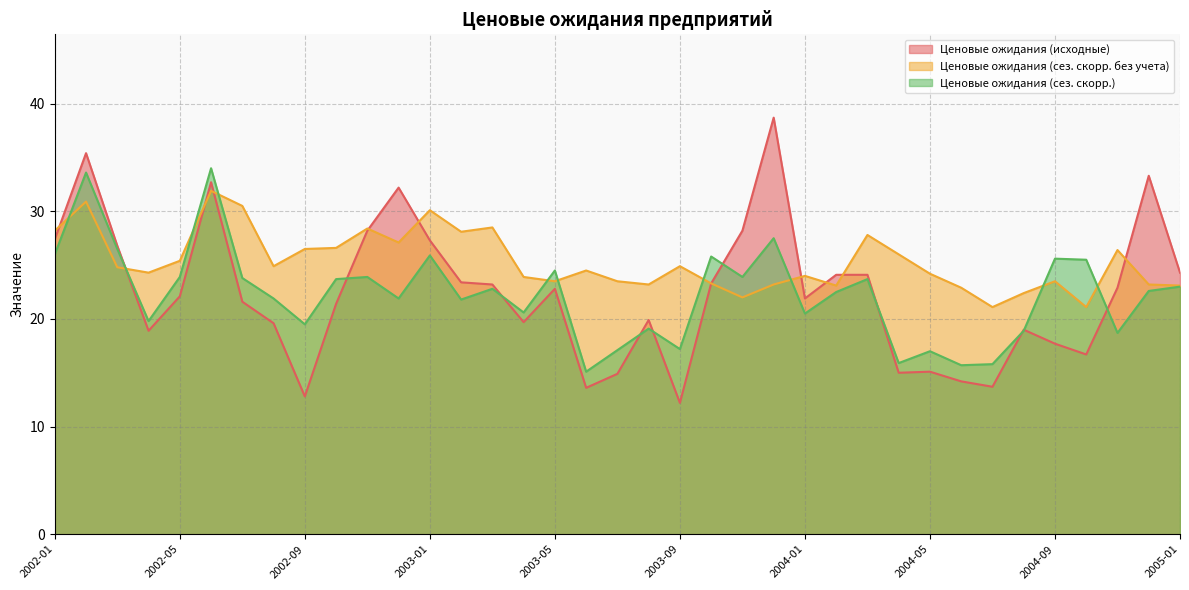

Where is the first local minimum for Ценовые ожидания (исходные)?

2002-04